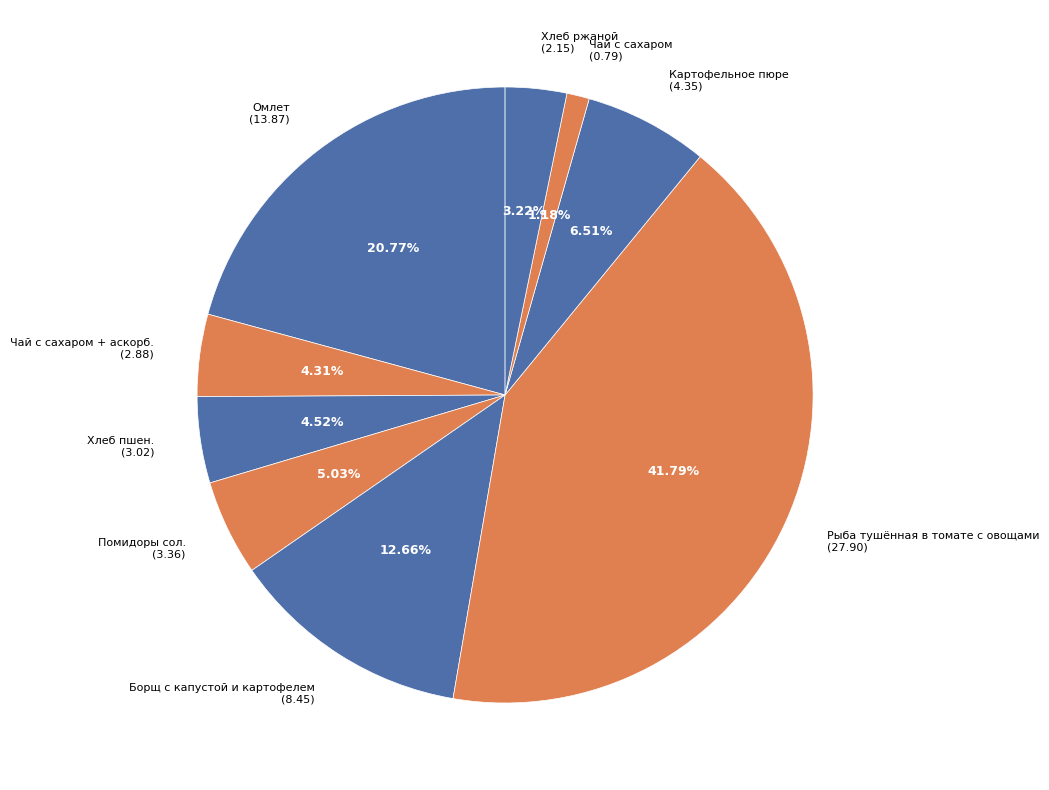

How many segments does this pie chart have?

9